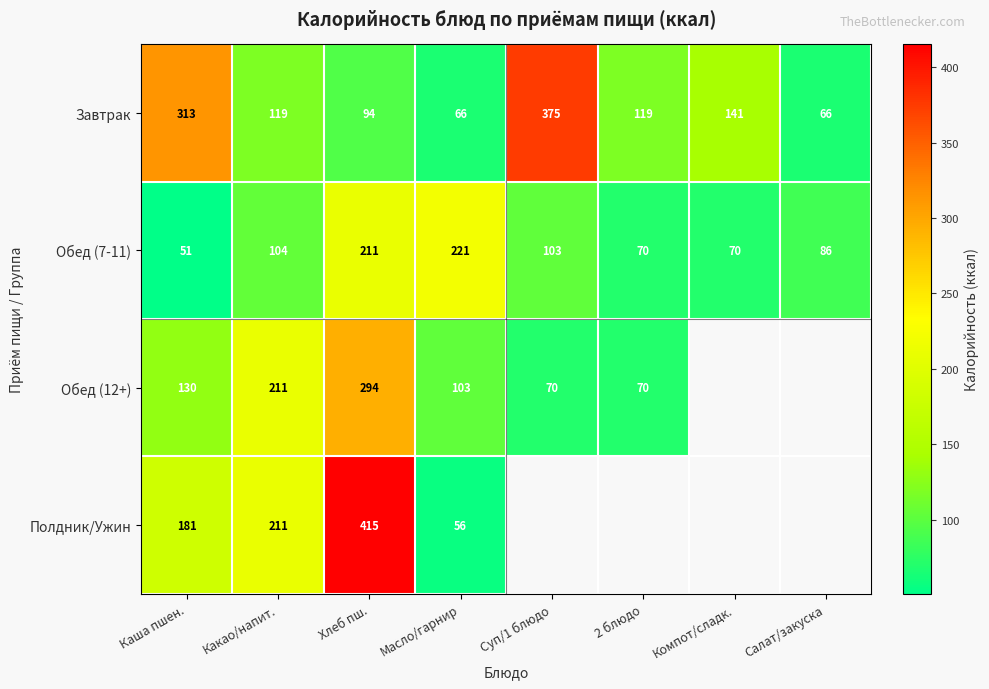

True or false: Завтрак has a value of 119 at Какао/напит..

True